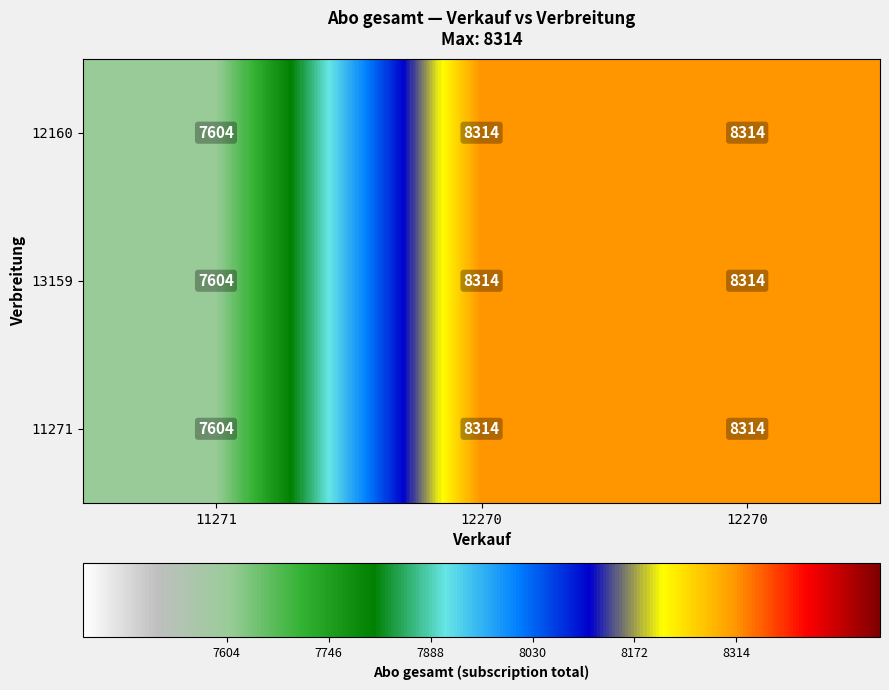

How many data points in 13159 are less than 8314?

1